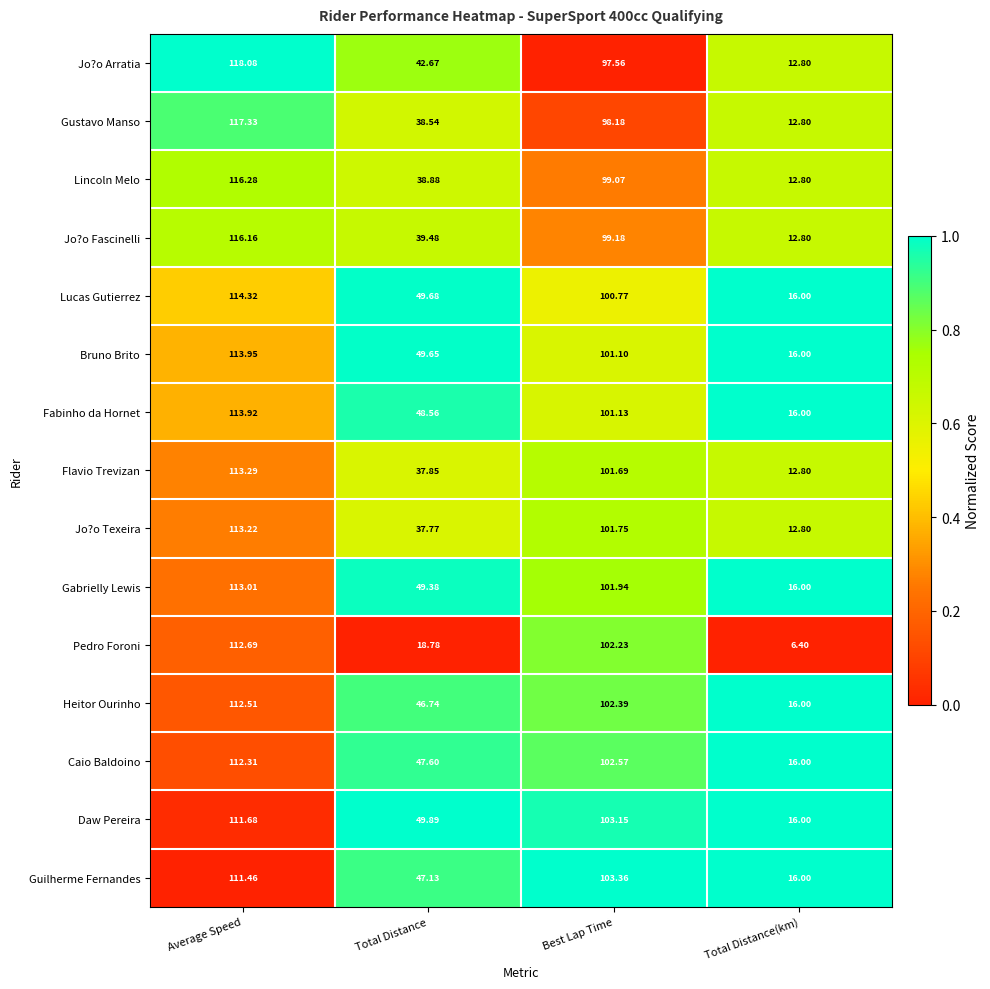

Which label corresponds to the smallest value in the chart?

Total Distance(km)